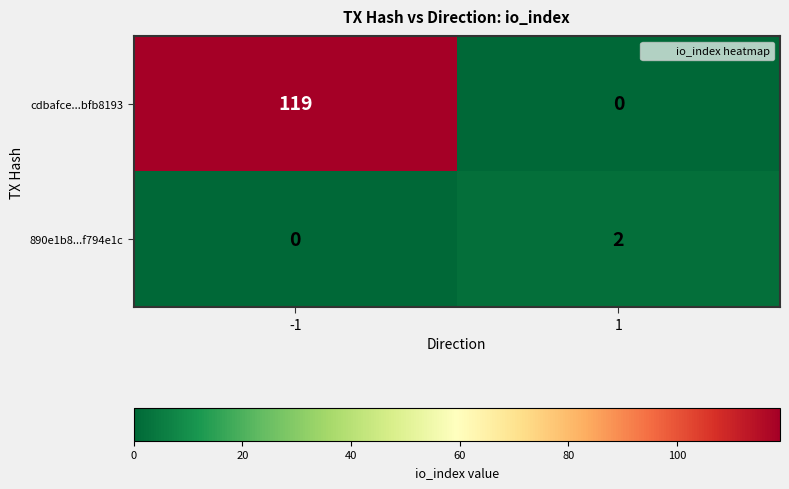

What is the average value of the cdbafce...bfb8193 series?

60